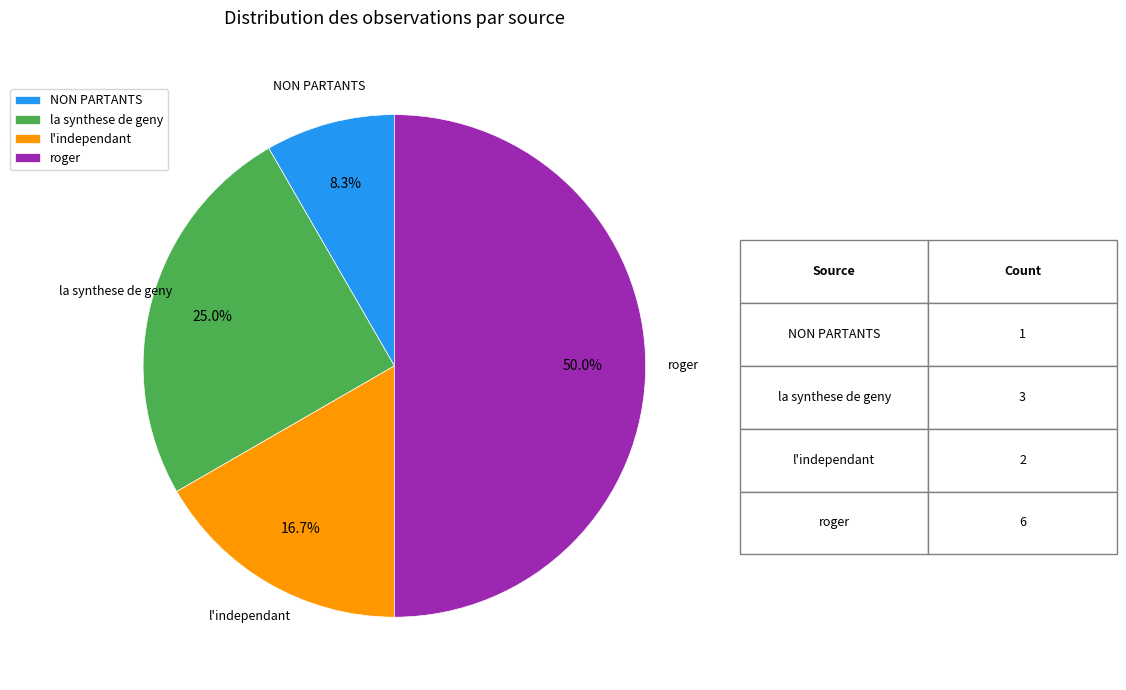

How many slices are in this pie chart?

4